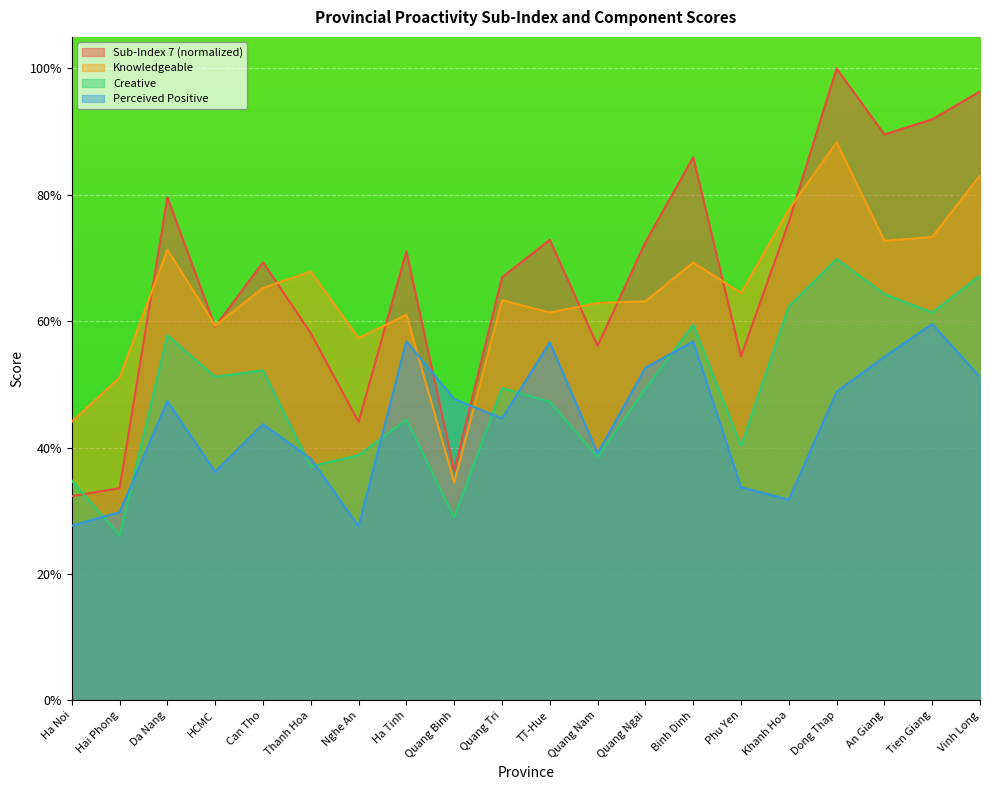

Does the chart display data point markers on the line(s)?

No